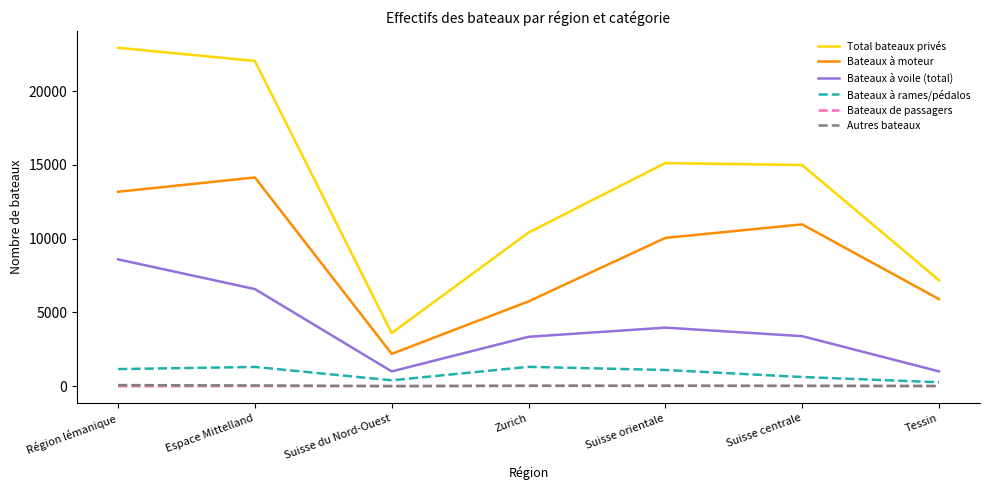

At which category is the sum across all series the highest?

Région lémanique